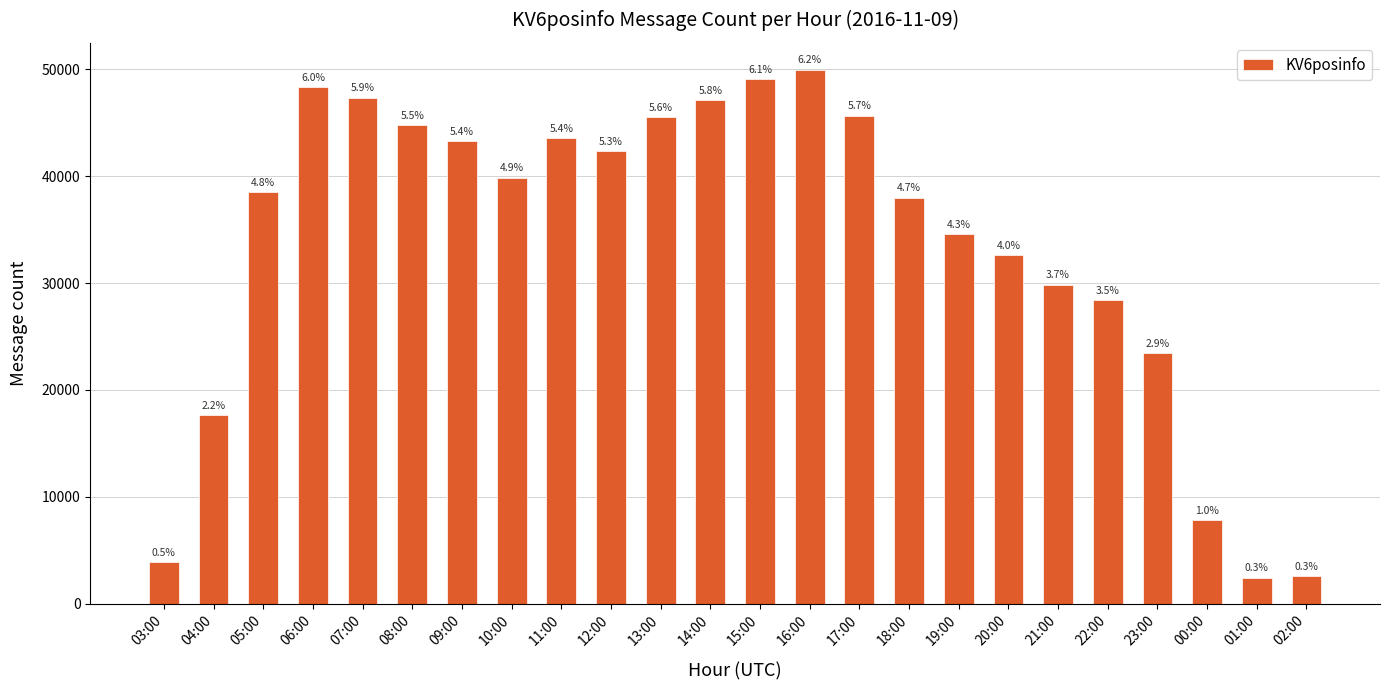

Does the chart contain any negative values?

No